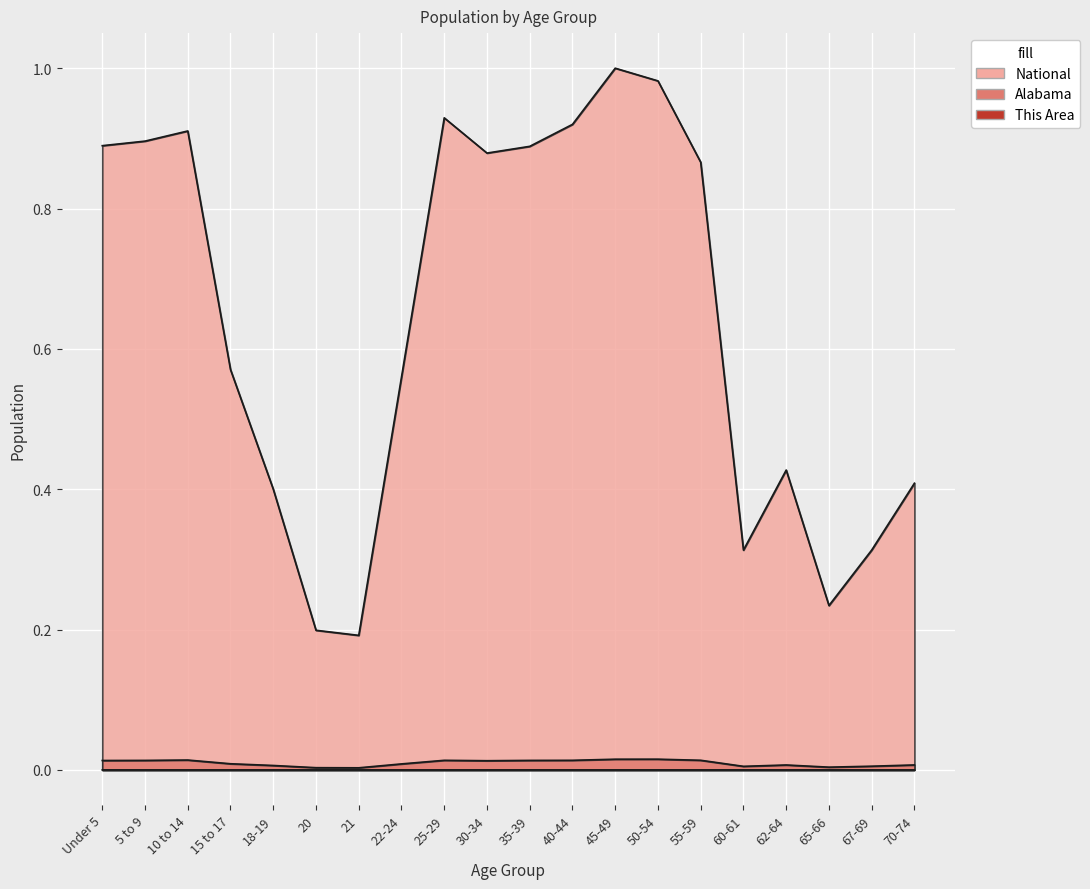

True or false: Alabama and National intersect in this chart.

False